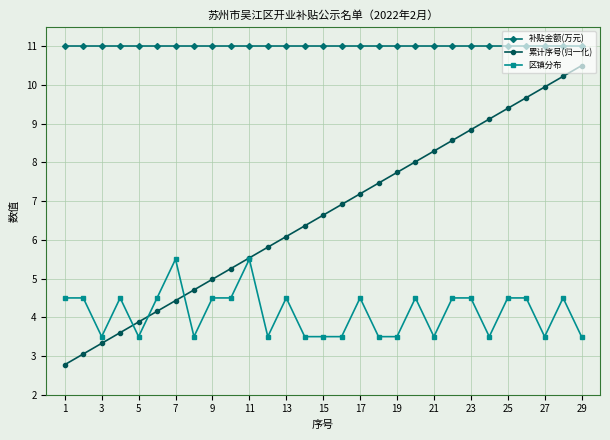

Which series has the widest spread of values?

累计序号(归一化)